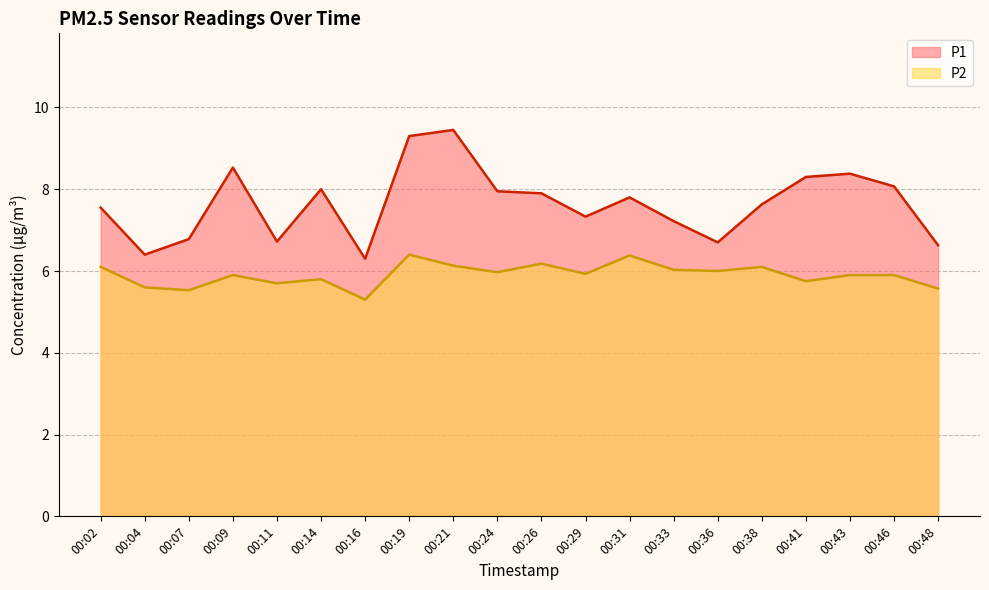

Rank the series by their average value, from lowest to highest.

P2, P1